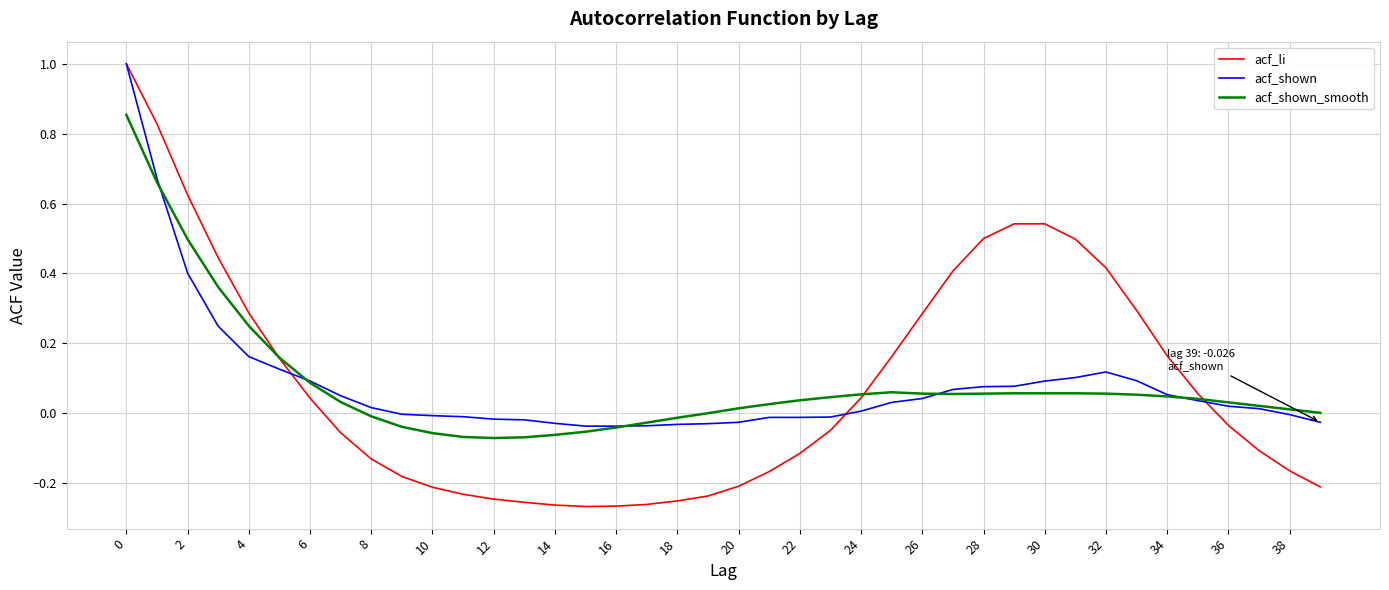

Which series ends up on top after the final intersection of acf_li and acf_shown?

acf_shown